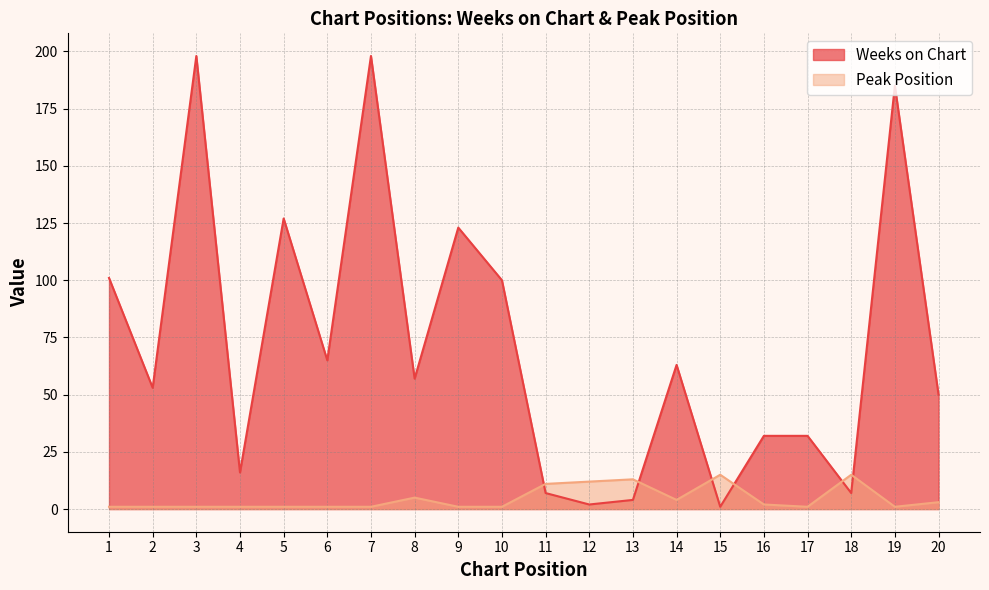

Read the Weeks on Chart value at 16, to the nearest 50.

50